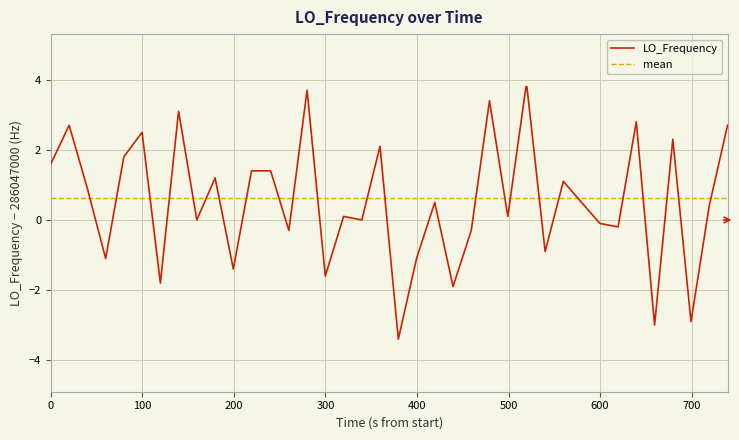

What is the minimum value for LO_Frequency?

-3.4